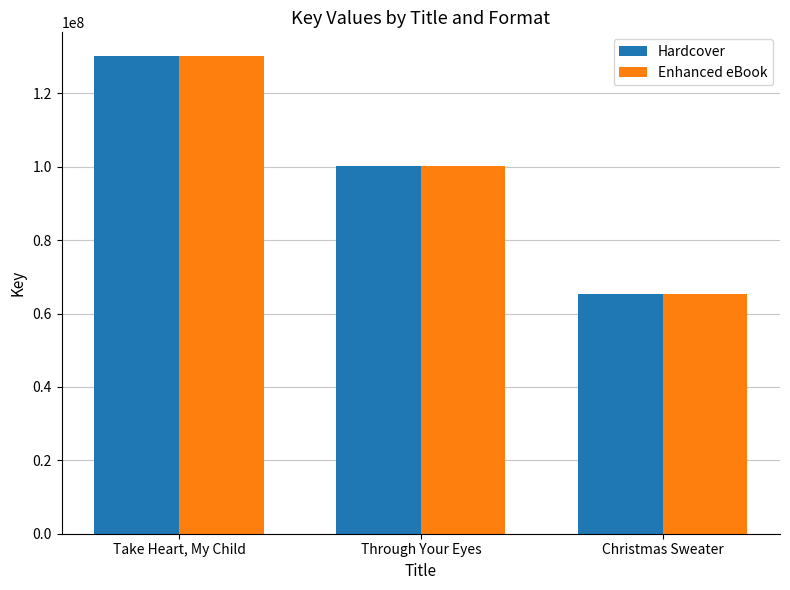

What is the maximum value for Enhanced eBook?

130101903